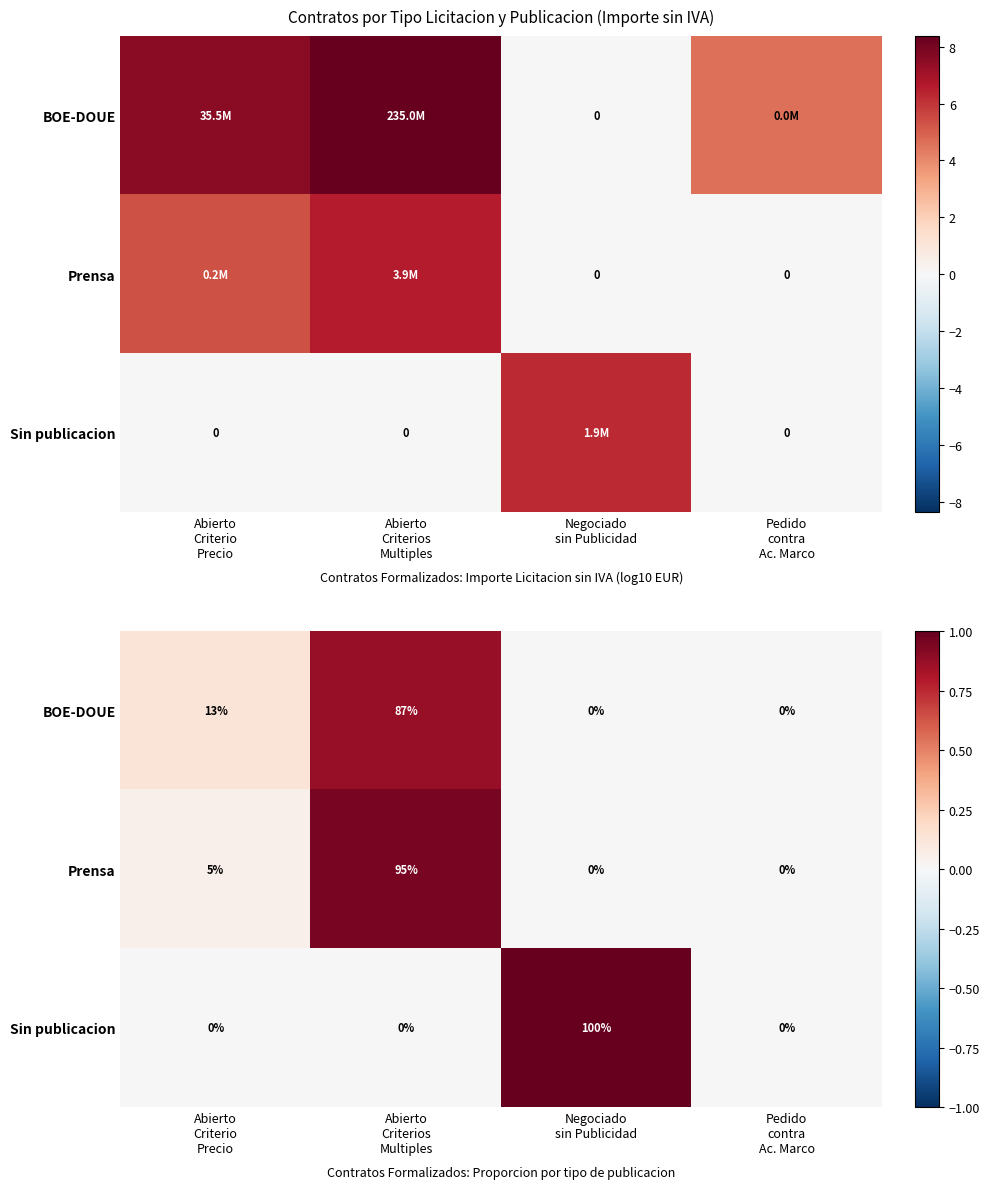

Rank the categories by Sin publicacion value from highest to lowest.

Negociado sin Publicidad, Abierto Criterio Precio, Abierto Criterios Multiples, Pedido contra Ac. Marco